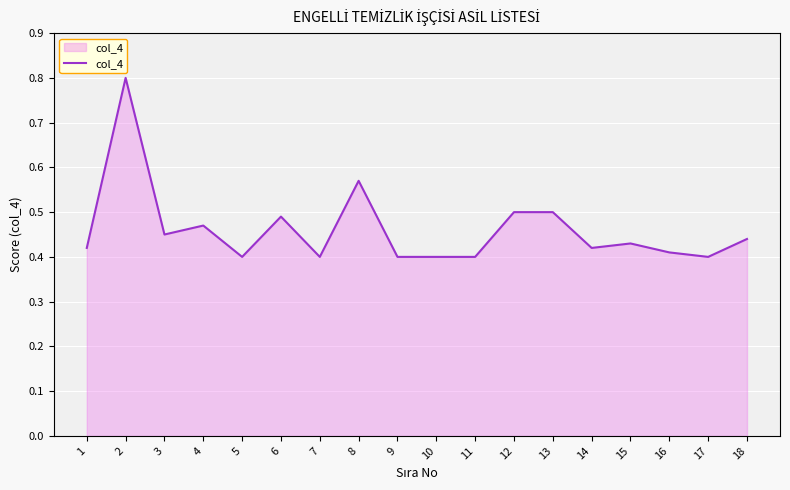

Is it true that the value at 16 is 0.7?

False